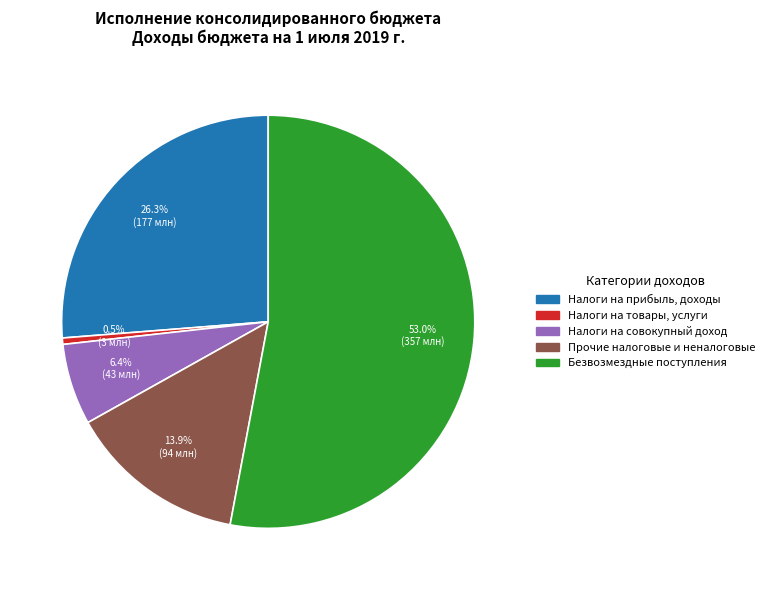

Is there any slice that represents more than half of the pie?

Yes